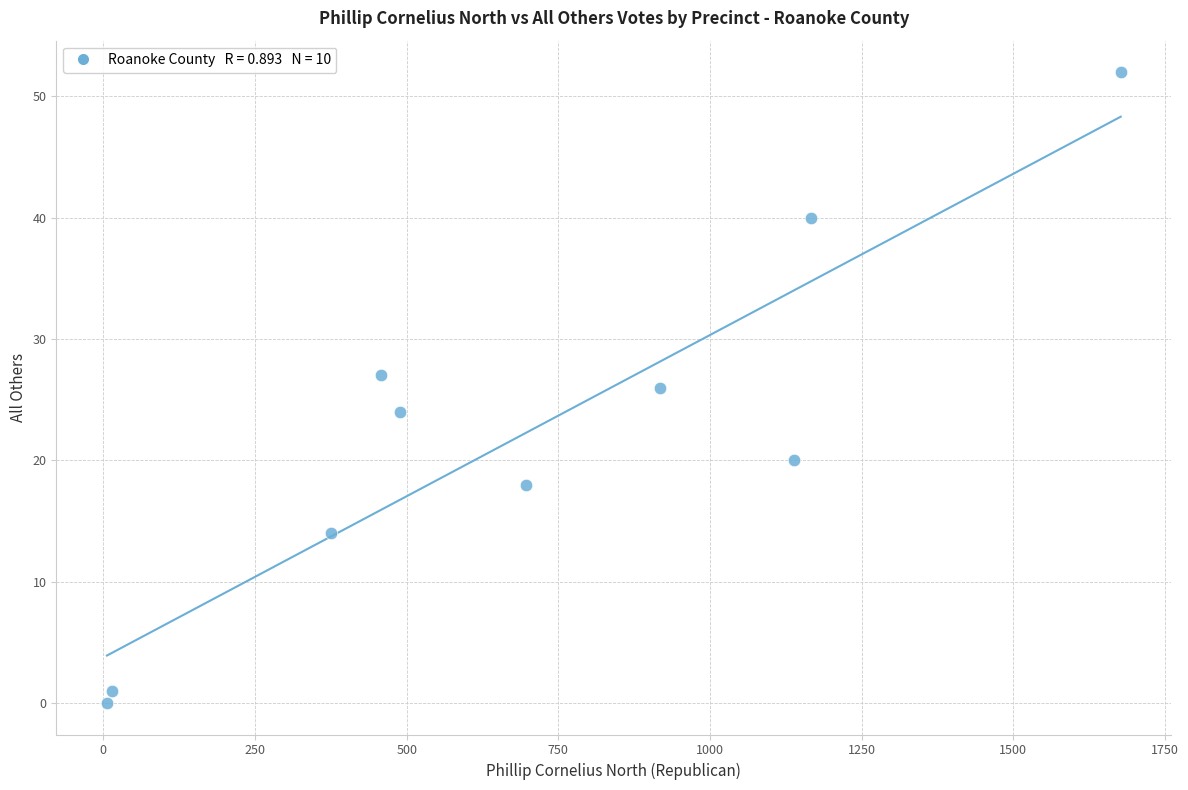

What is the average Y value?

22